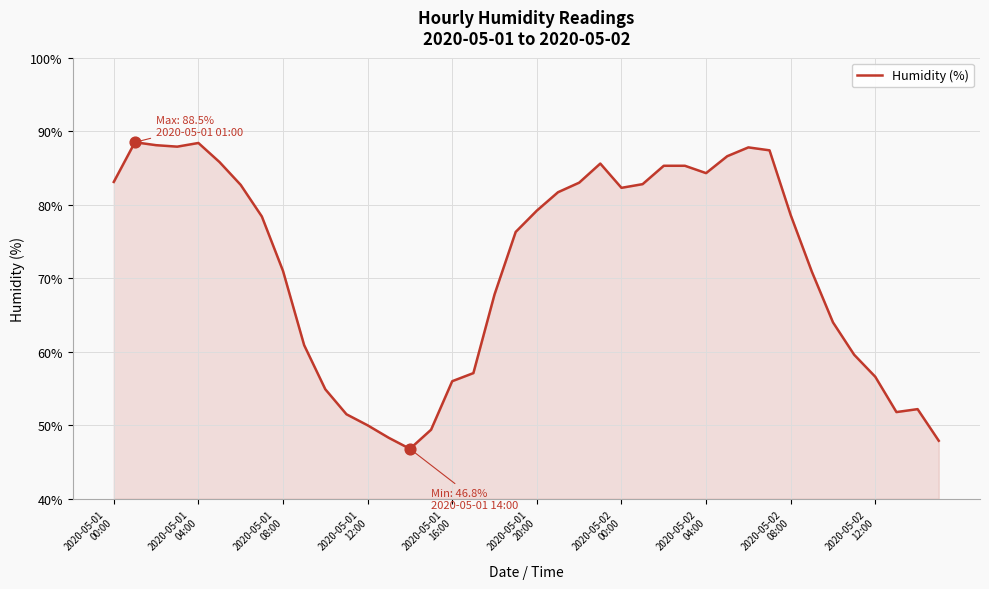

What is the difference between the maximum and minimum values?

41.7